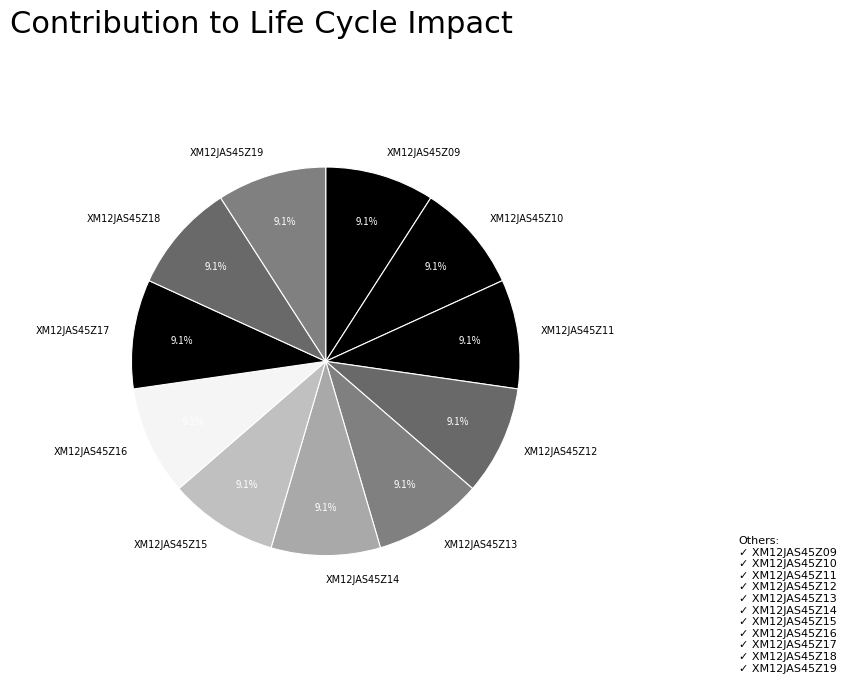

Approximately how many times larger is the value at XM12JAS45Z13 compared to XM12JAS45Z15?

1.0